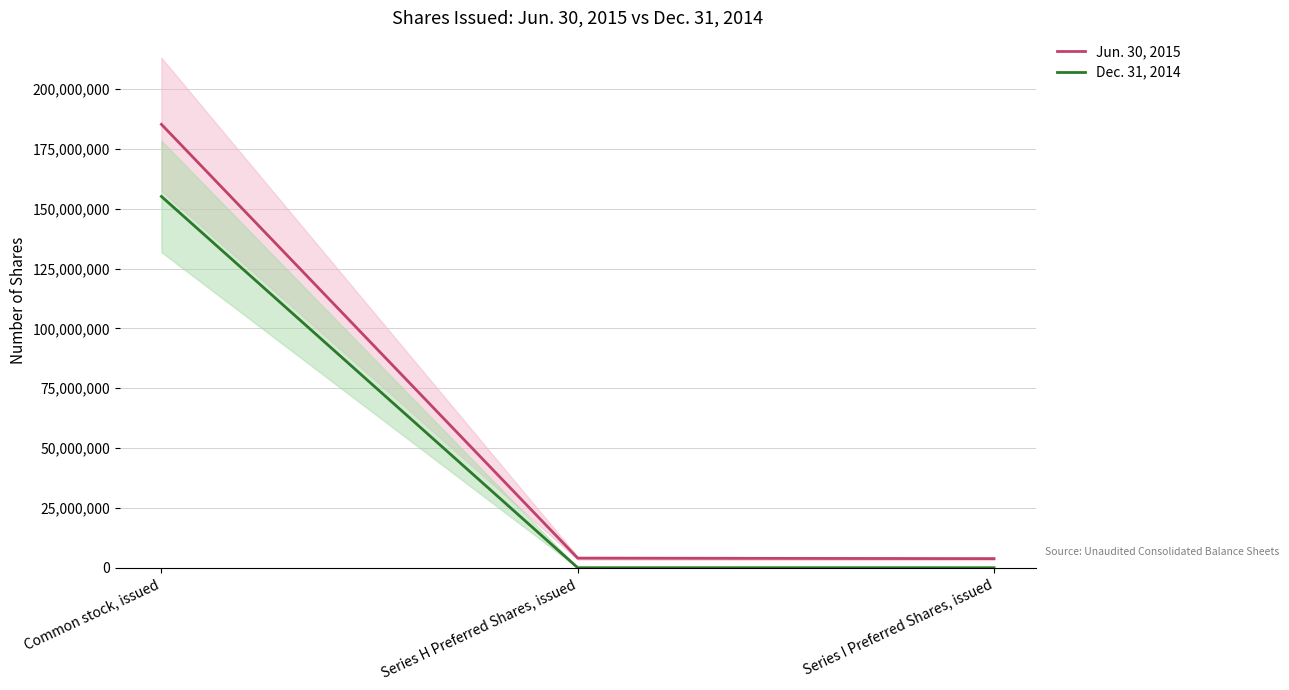

At which category is the sum across all series the highest?

Common stock, issued